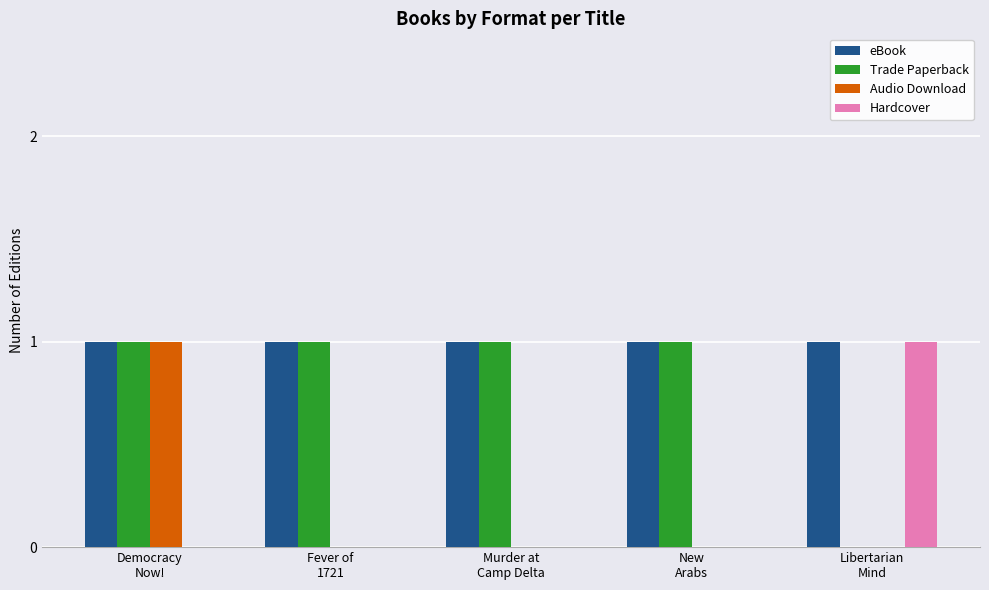

How many data points does each series have?

5